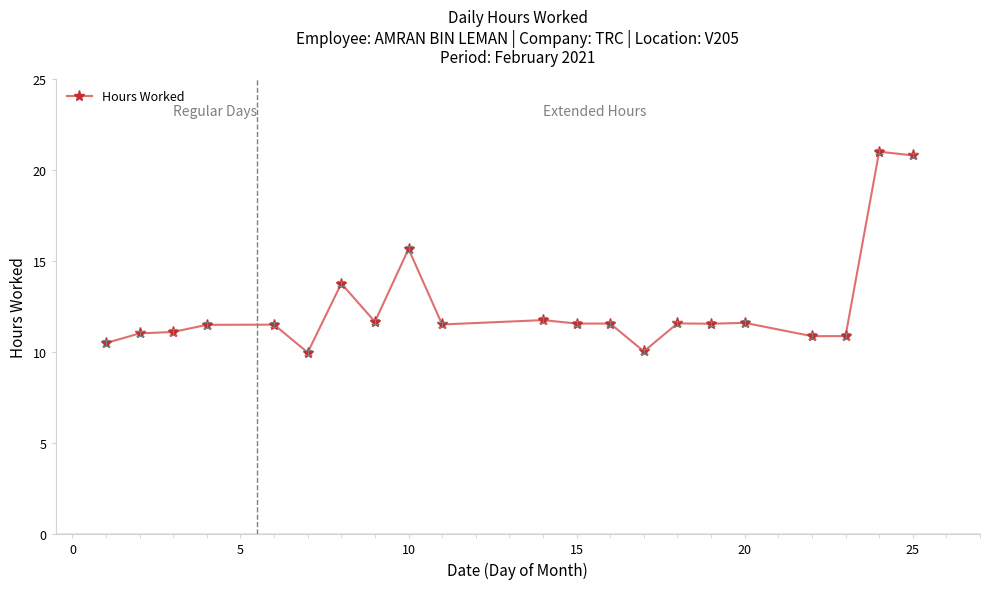

What is the difference between the maximum and minimum values?

11.0